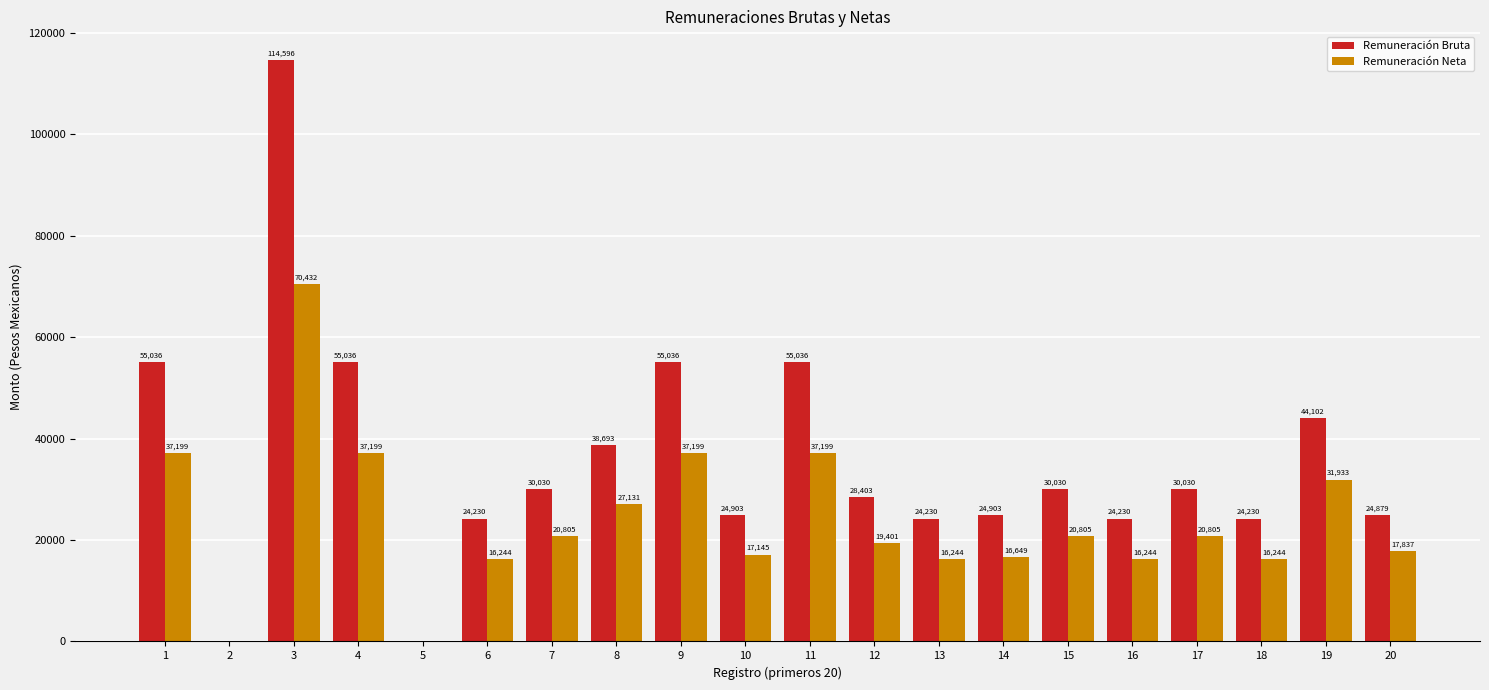

What is the spread (max minus min) of values at 1?

17836.3